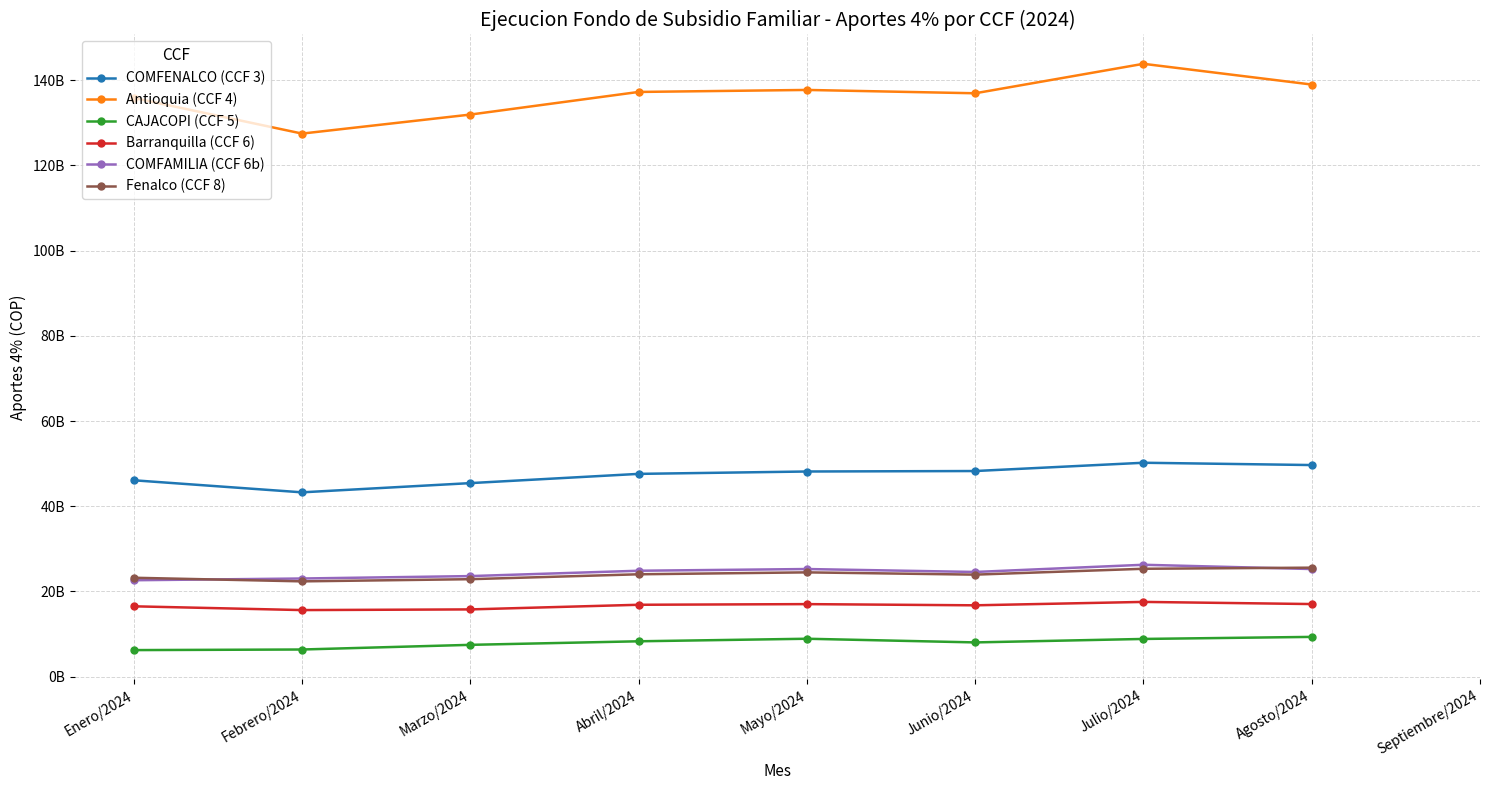

In Antioquia (CCF 4), how many points are higher than both neighbors (excluding endpoints)?

2